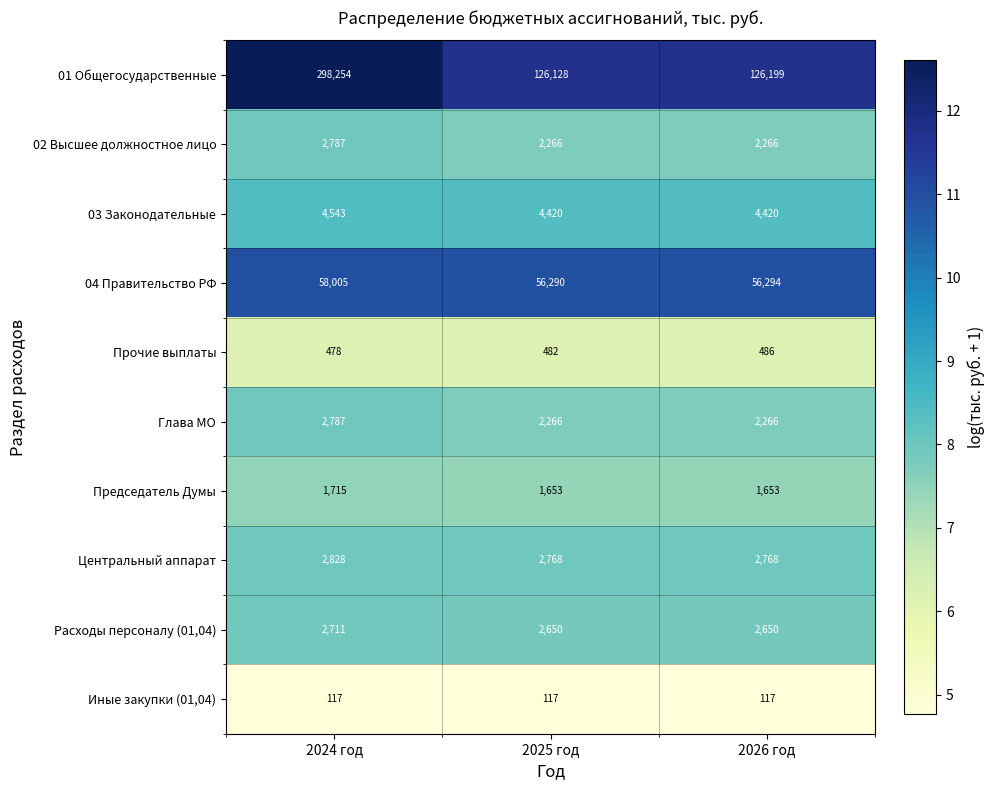

List the labels in order of Прочие выплаты value, smallest first.

2024 год, 2025 год, 2026 год